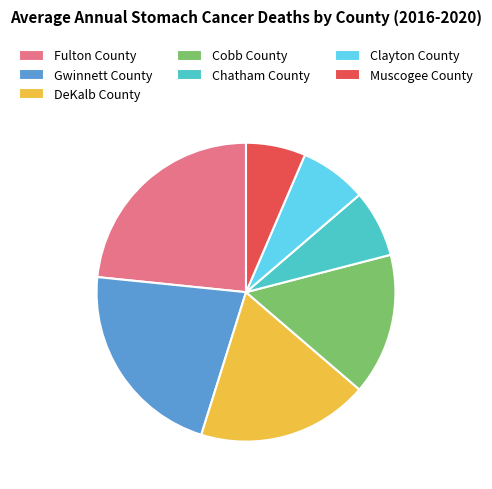

Approximately how many times larger is the value at Muscogee County compared to DeKalb County?

0.3